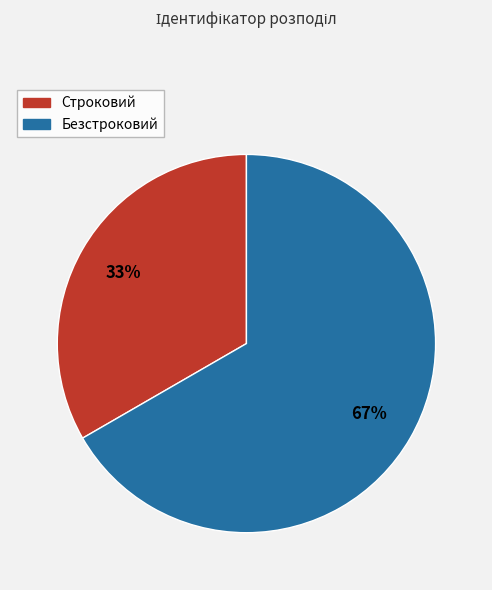

Approximately how many times larger is the value at Безстроковий compared to Строковий?

2.0